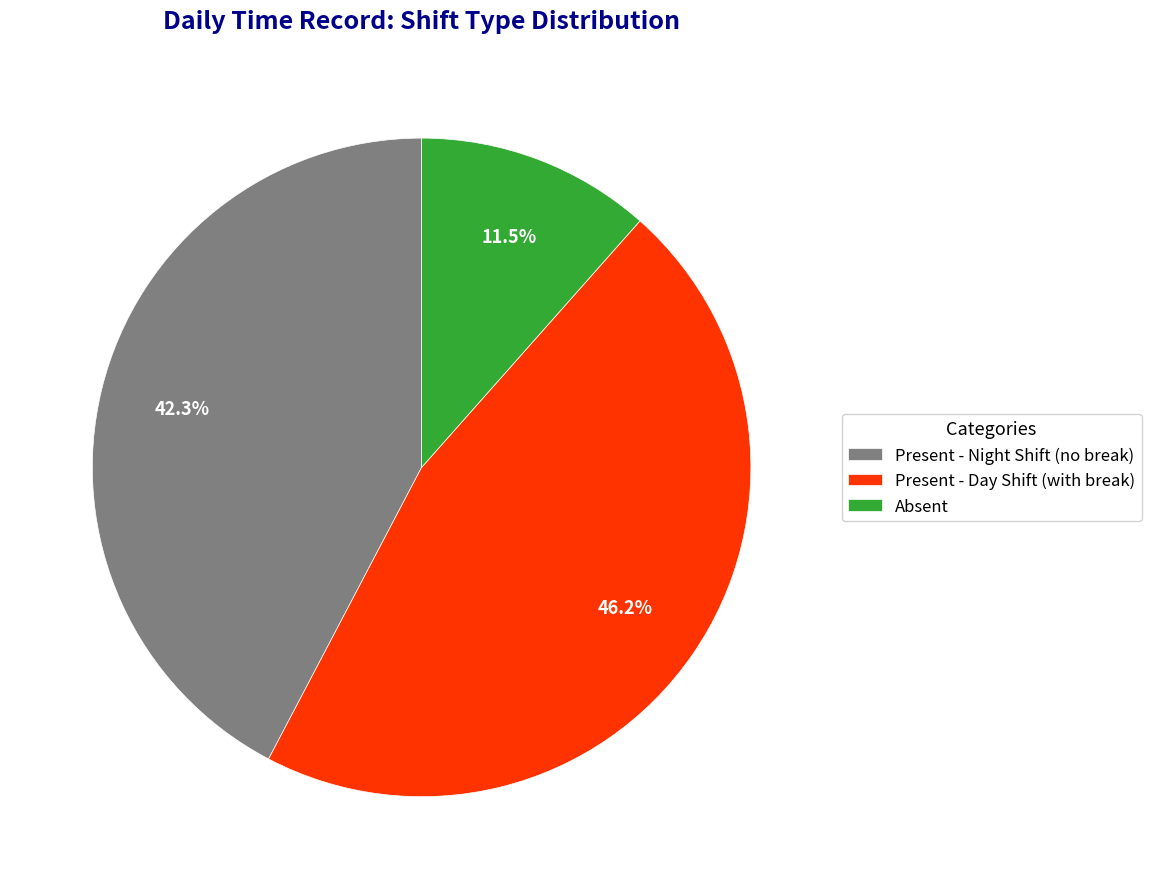

Combined, do Absent and Present - Day Shift (with break) account for over 50%?

Yes